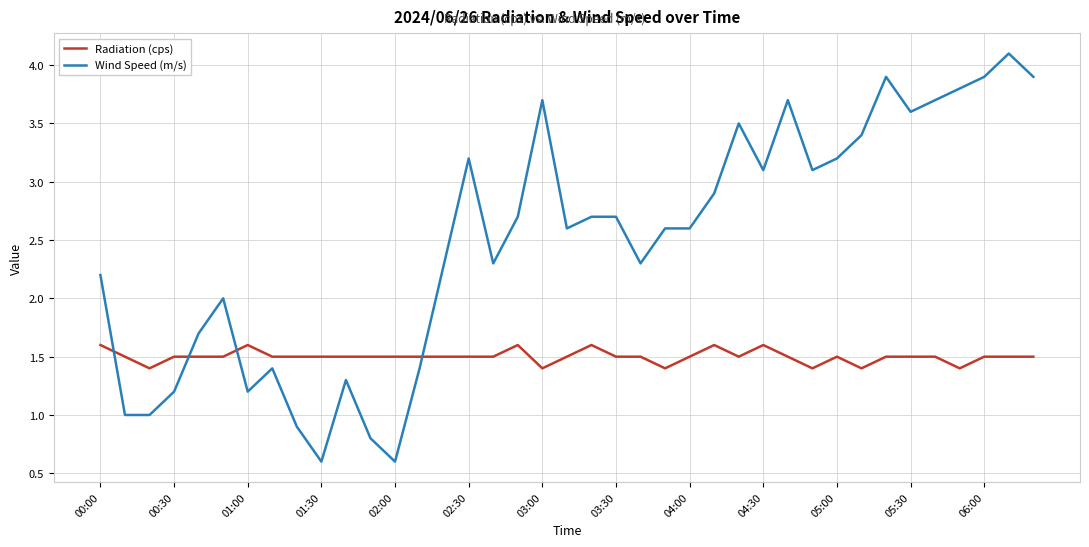

Which series has the largest total across all categories?

Wind Speed (m/s)